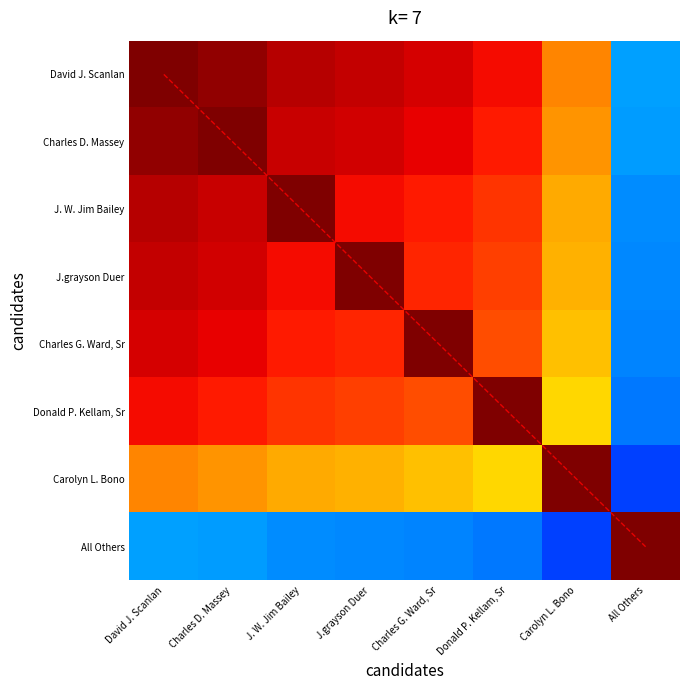

Rank the series by their maximum value, from highest to lowest.

diagonal, David J. Scanlan, Charles D. Massey, J. W. Jim Bailey, J.grayson Duer, Charles G. Ward, Sr, Donald P. Kellam, Sr, Carolyn L. Bono, All Others